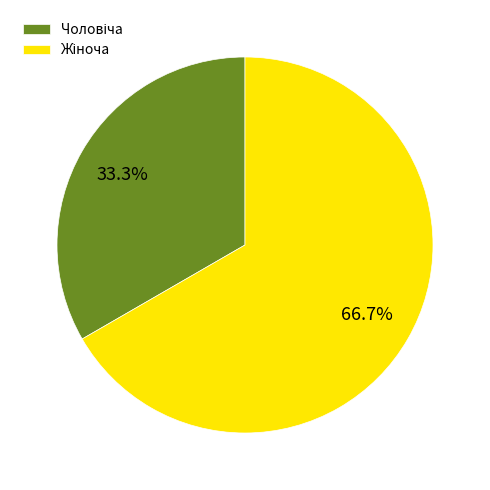

Does any single category account for the majority?

Yes